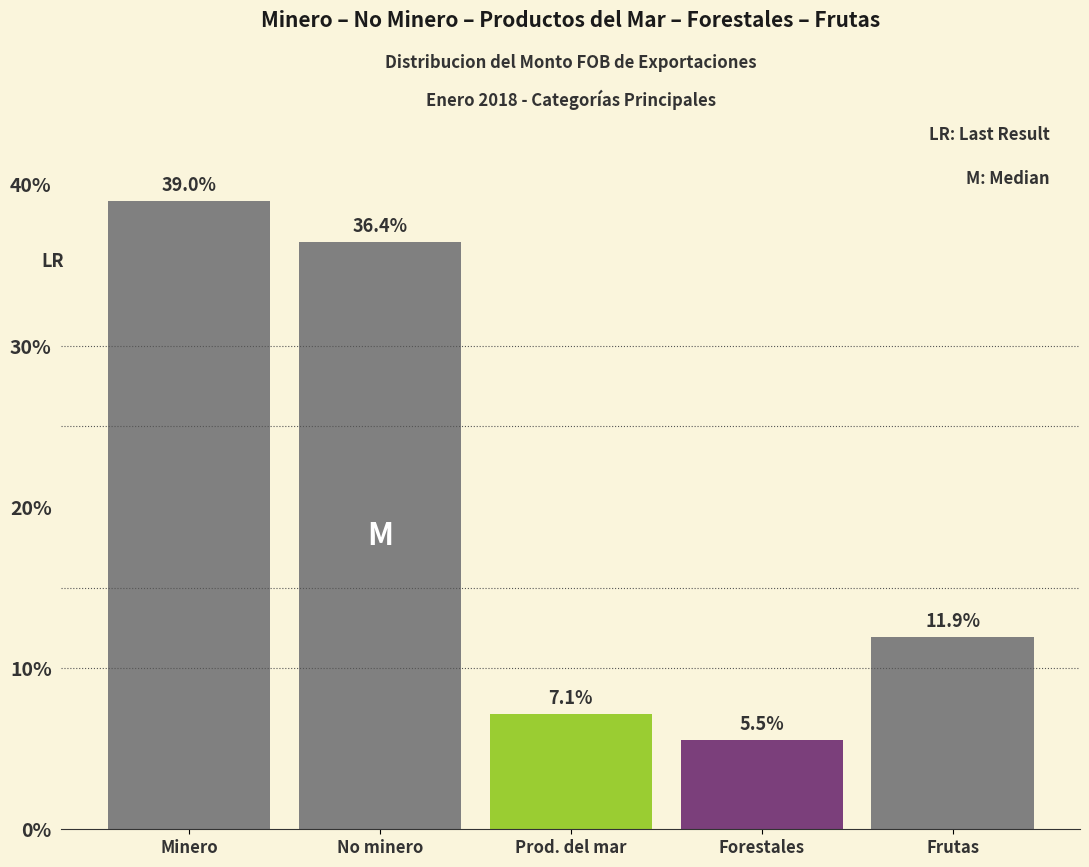

Reading left to right, list all the values displayed in this chart.

39.0	36.4	7.1	5.5	11.9